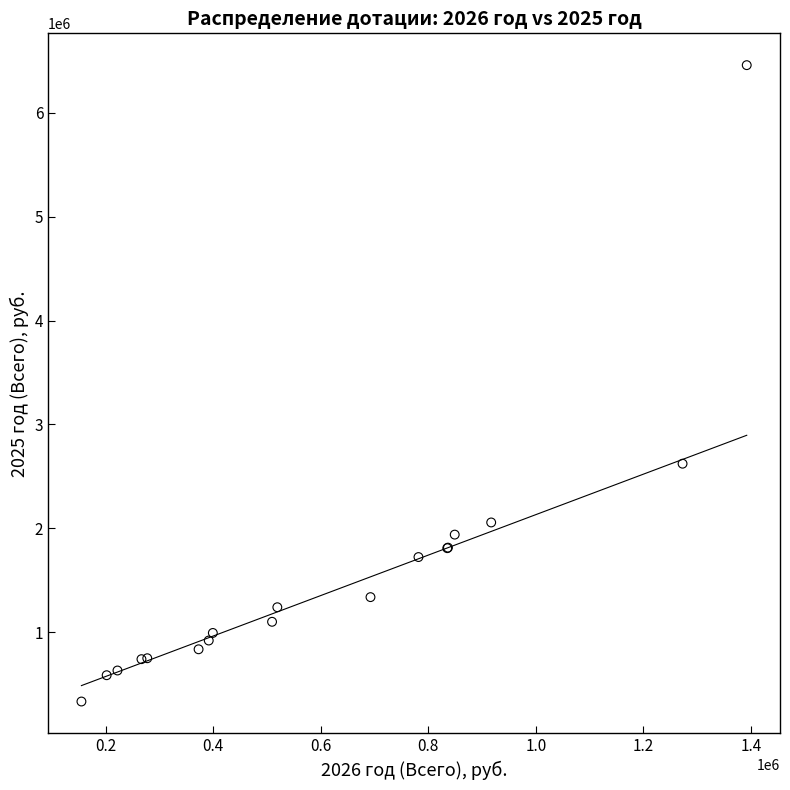

What Y value in the scatter plot is closest to 3395950?

2622000